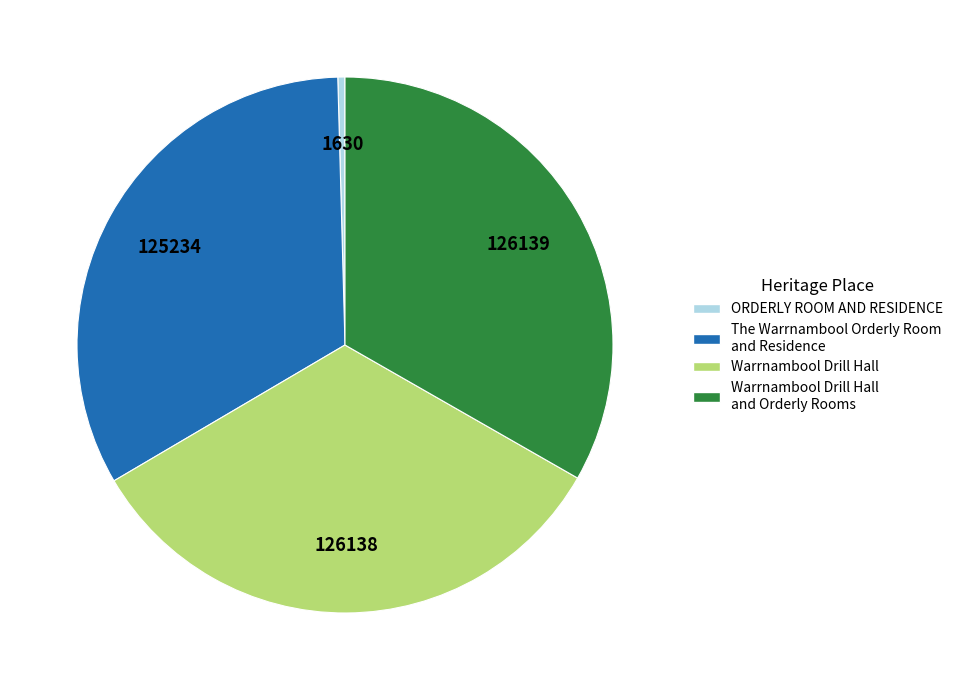

Between Warrnambool Drill Hall and Orderly Rooms and ORDERLY ROOM AND RESIDENCE, which is larger?

Warrnambool Drill Hall and Orderly Rooms